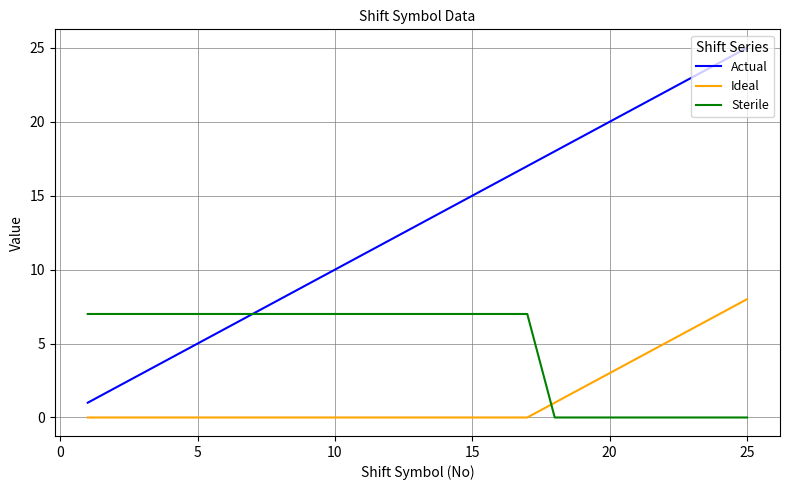

Which series has the largest total across all categories?

Actual